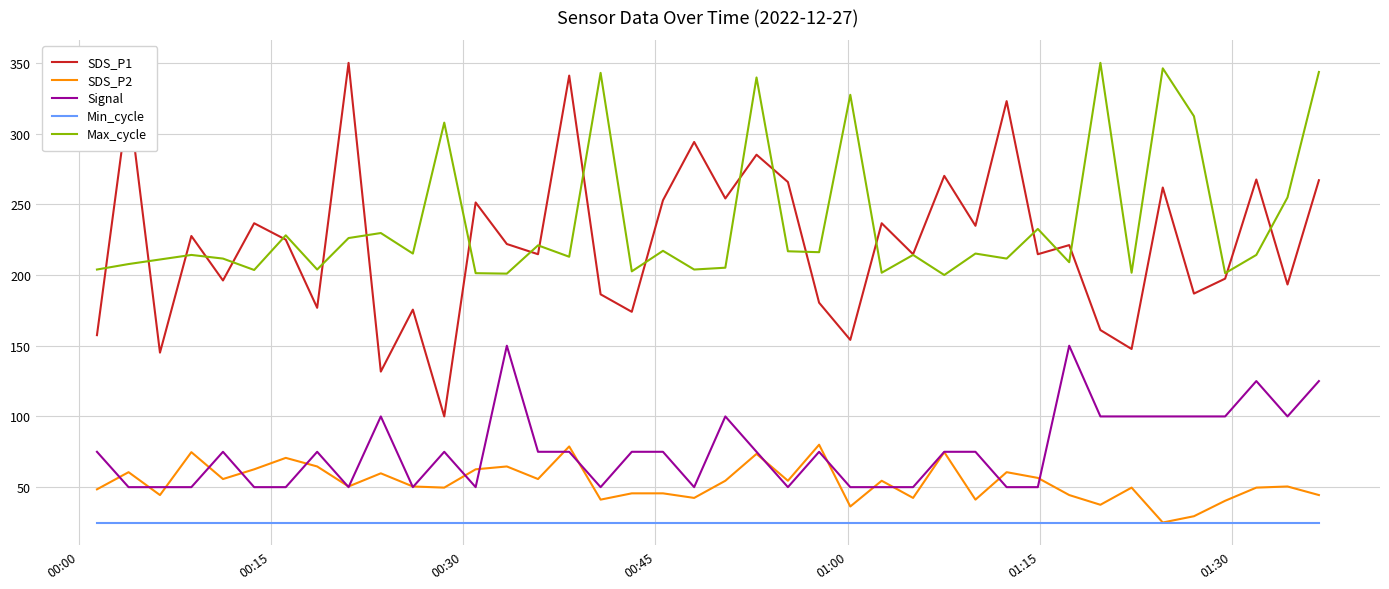

What is the maximum value for Signal?

150.0